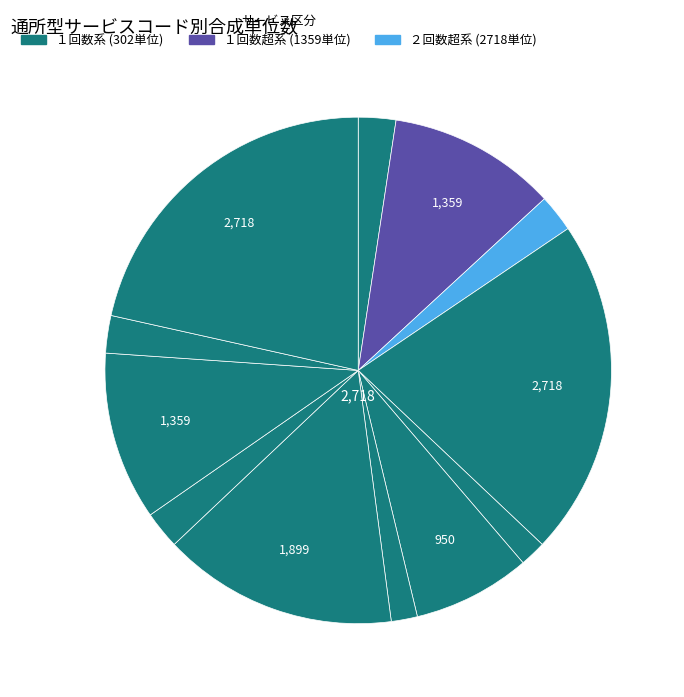

How many slices are in this pie chart?

12